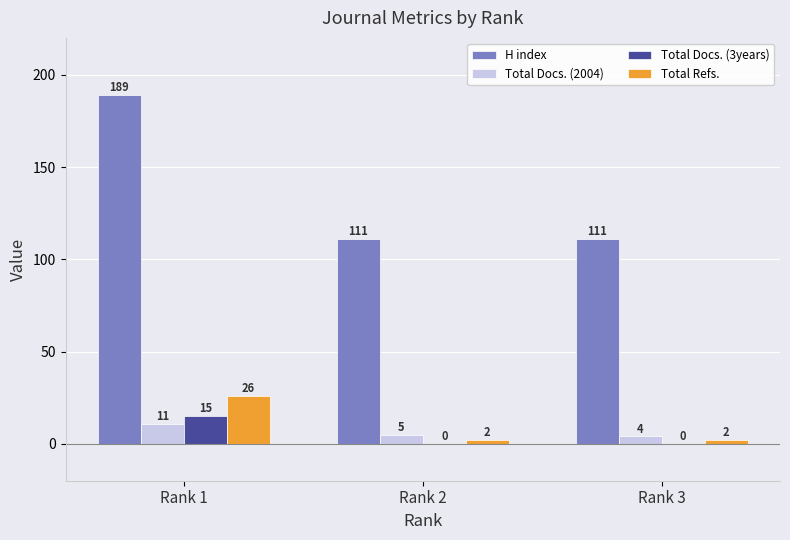

Reading left to right, list all the values displayed in this chart.

H index: 189	111	111
Total Docs. (2004): 11	5	4
Total Docs. (3years): 15	0	0
Total Refs.: 26	2	2